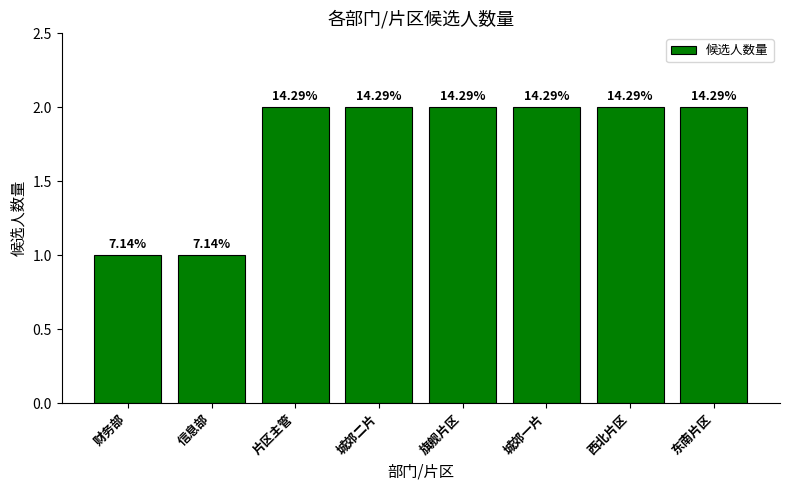

What is the value of the 4th bar from the left?

2